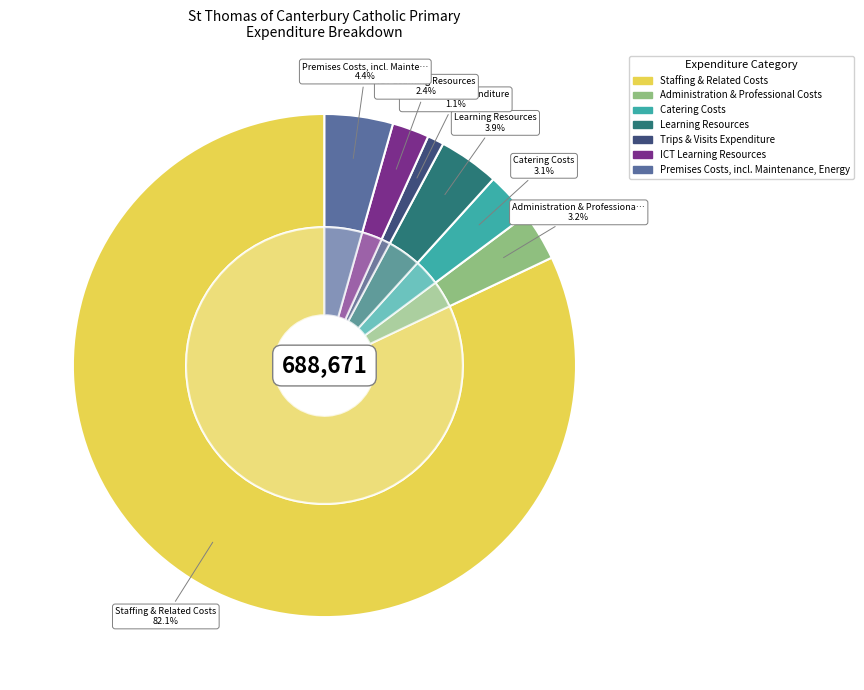

Is the sum of Catering Costs and Administration & Professional Costs greater than half?

No